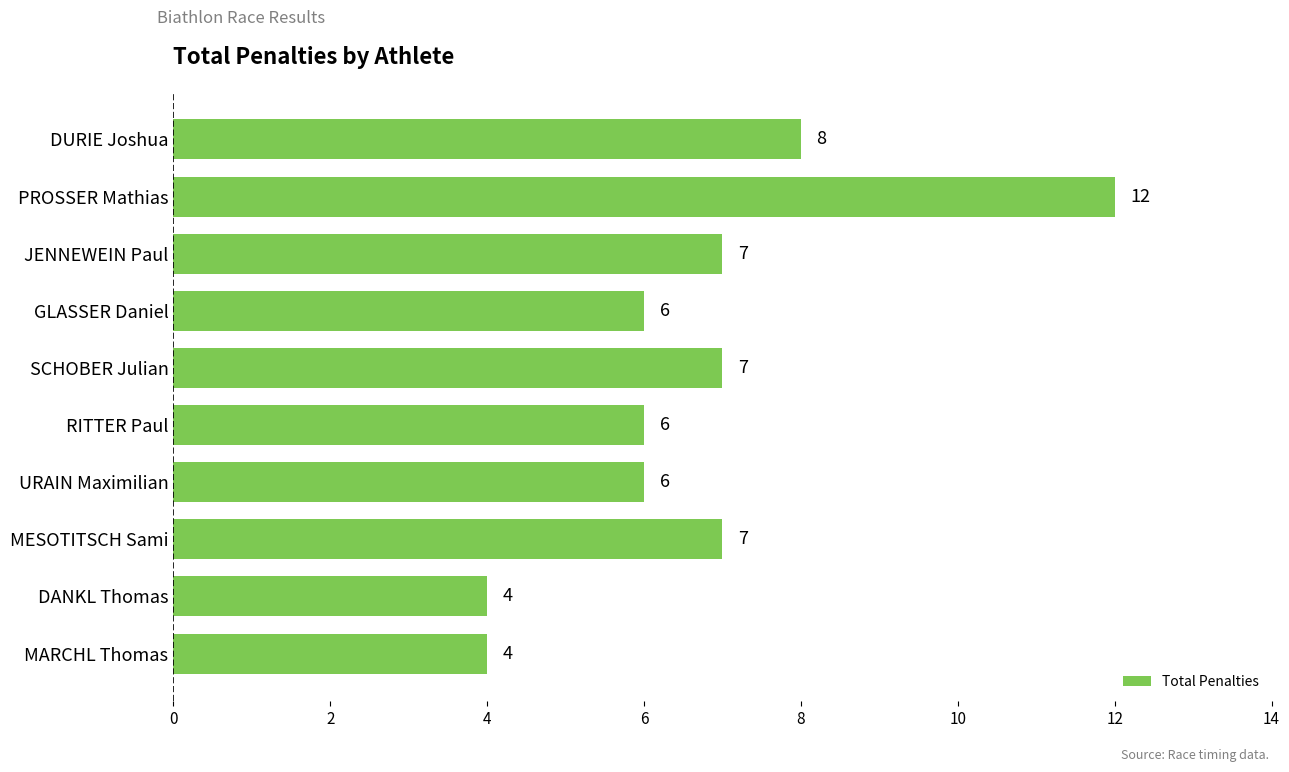

What is the minimum value shown in the chart?

4